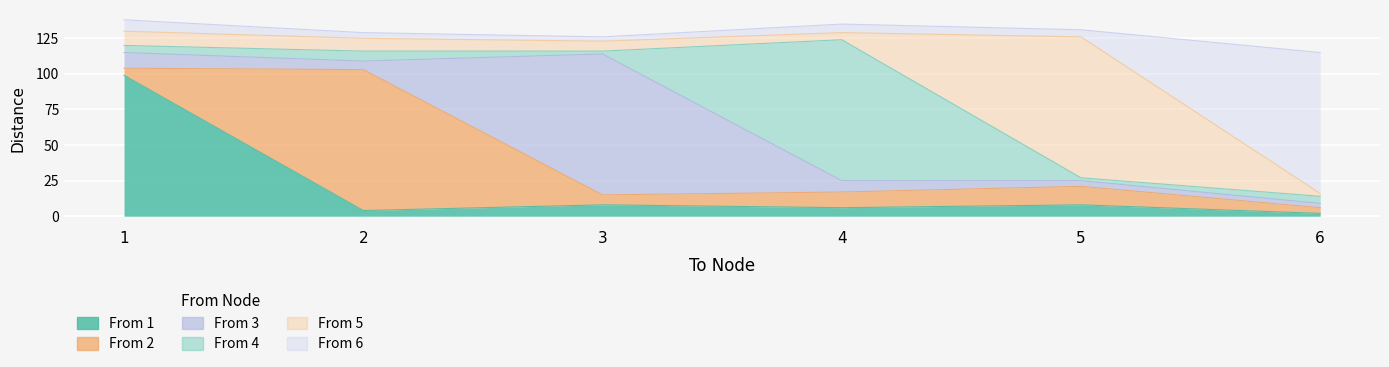

How many lines are shown in the chart?

6